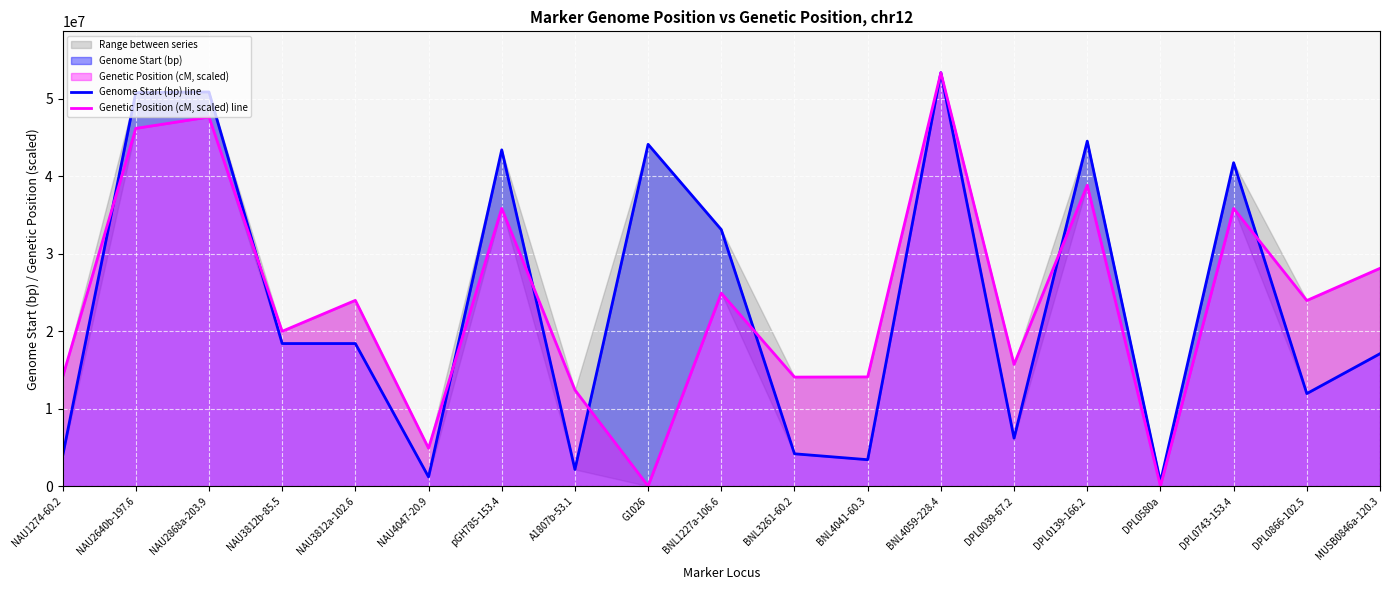

Which series has the largest total across all categories?

Genetic Position (cM, scaled) line